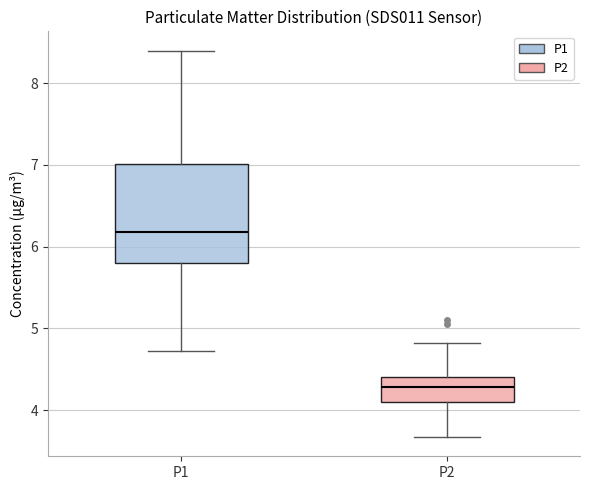

Which box is the tallest, from its lower edge to its upper edge?

P1